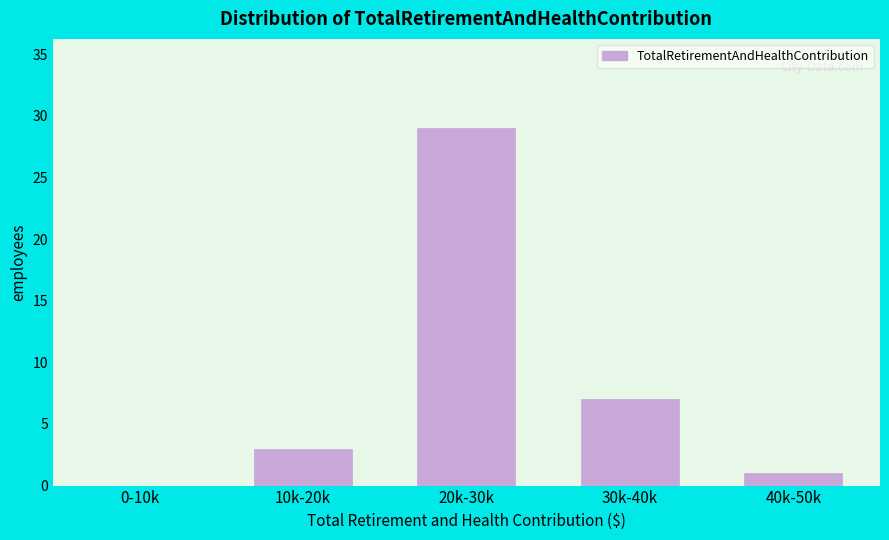

Reading left to right, what are all the values shown in this chart?

0-10k=0	10k-20k=3	20k-30k=29	30k-40k=7	40k-50k=1